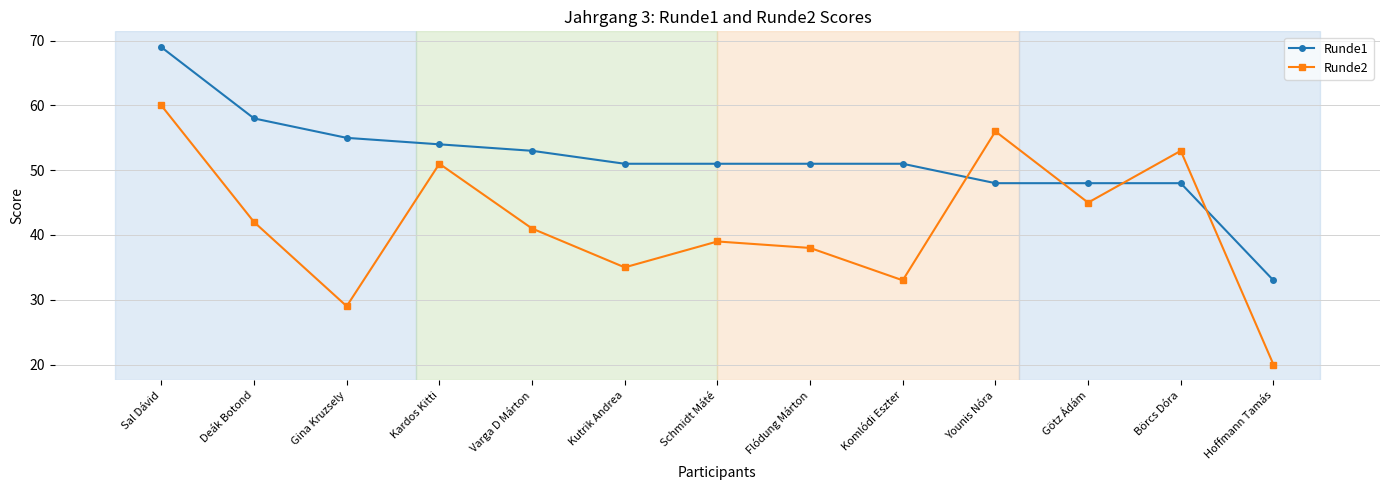

At which label does Runde2 reach its minimum?

Hoffmann Tamás